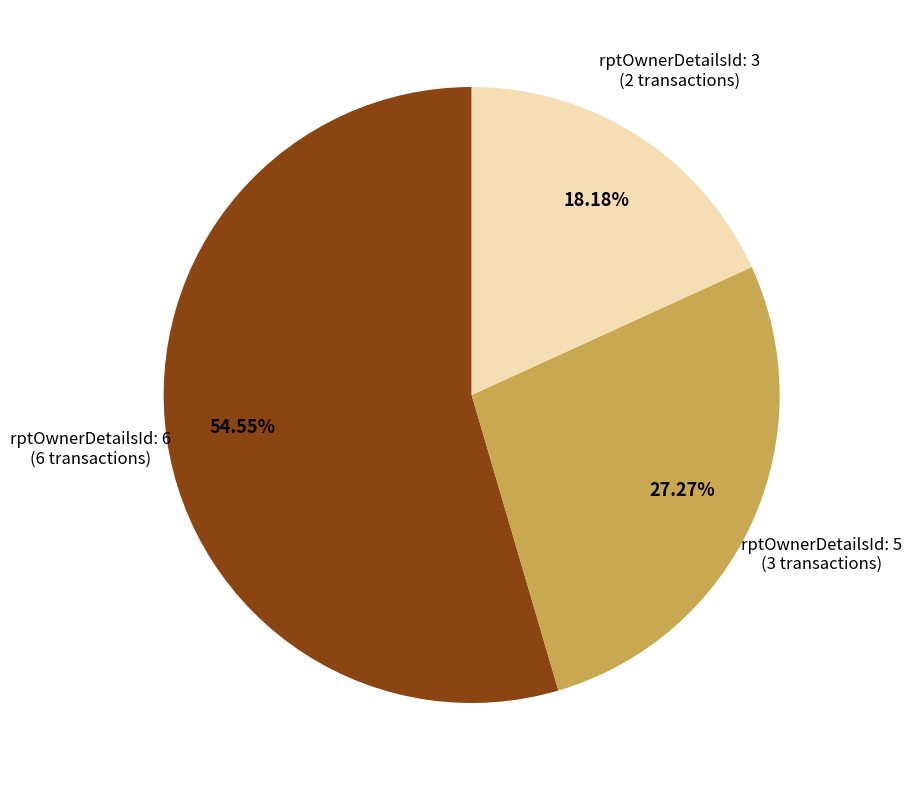

Which slice represents more than half of the pie?

rptOwnerDetailsId: 6